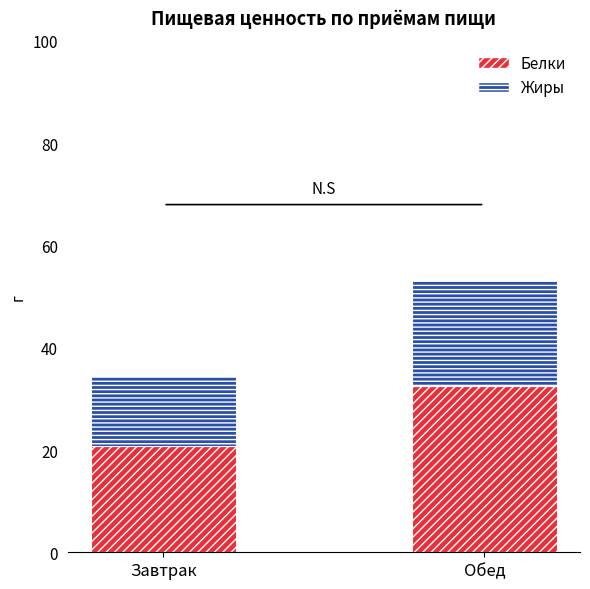

How many bars are there in total?

2